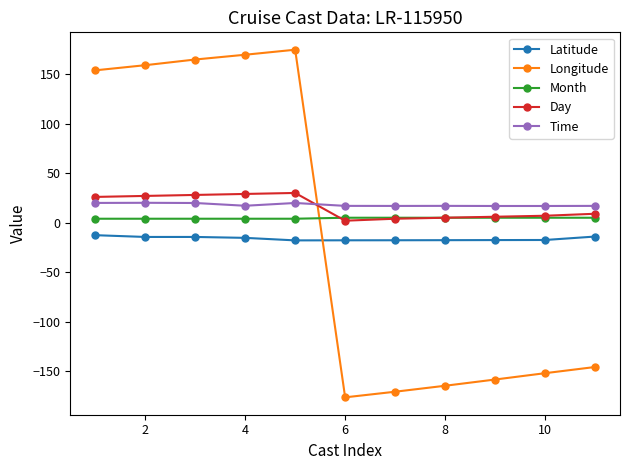

What is the minimum value shown in the chart?

-176.2